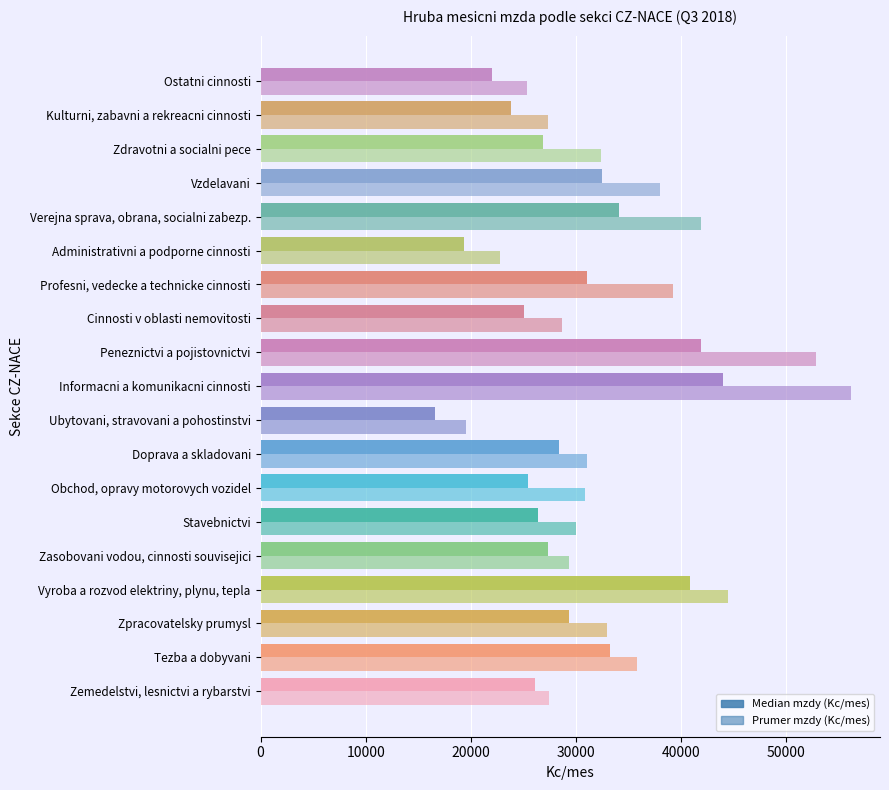

How many data points does each series have?

19